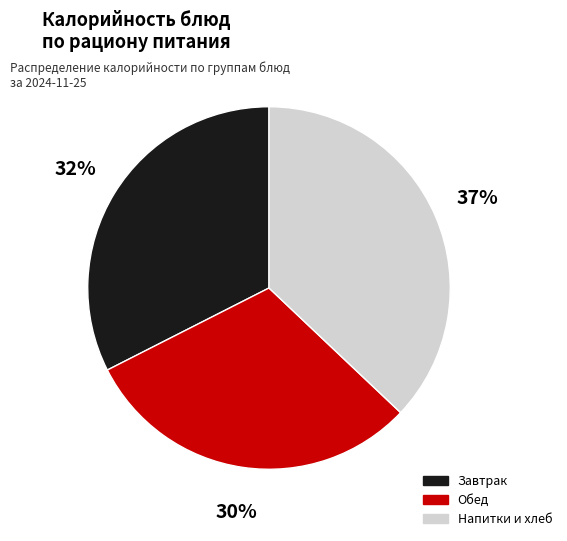

How many segments does this pie chart have?

3